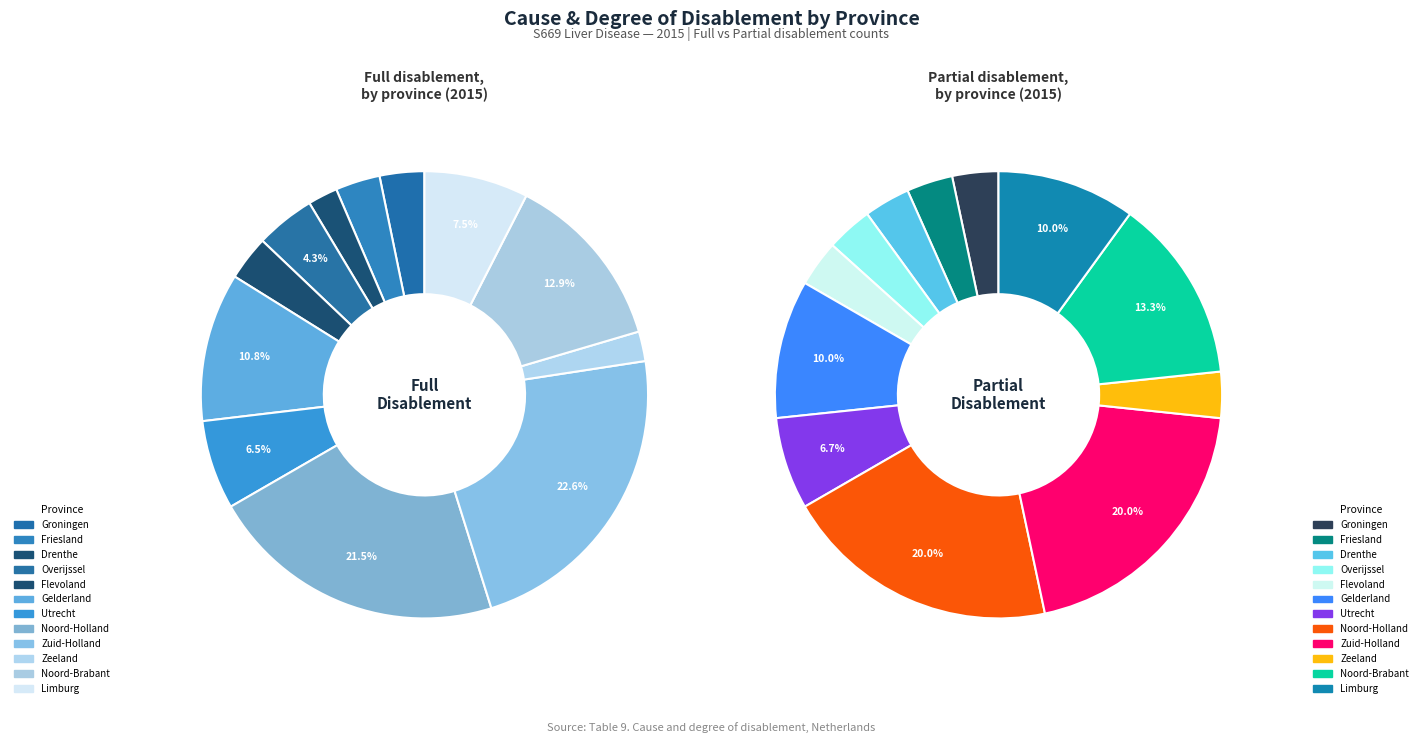

To the nearest percent, what is the combined percentage of Zuid-Holland and Gelderland?

33%